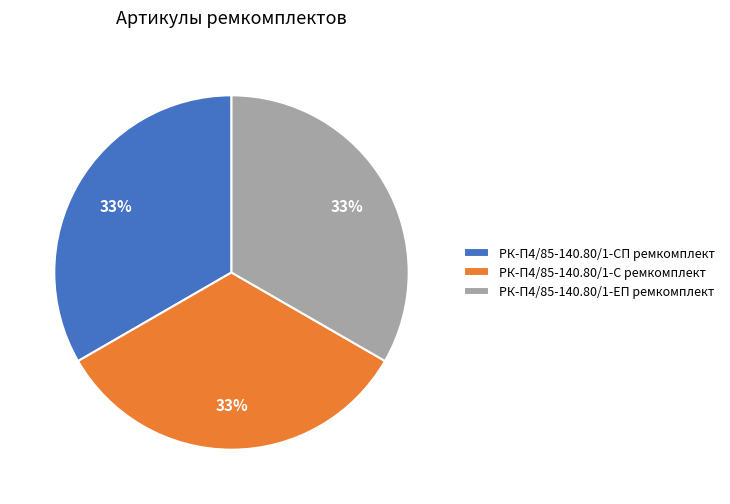

What percentage is the РК-П4/85-140.80/1-С ремкомплект slice, to the nearest percent?

33%